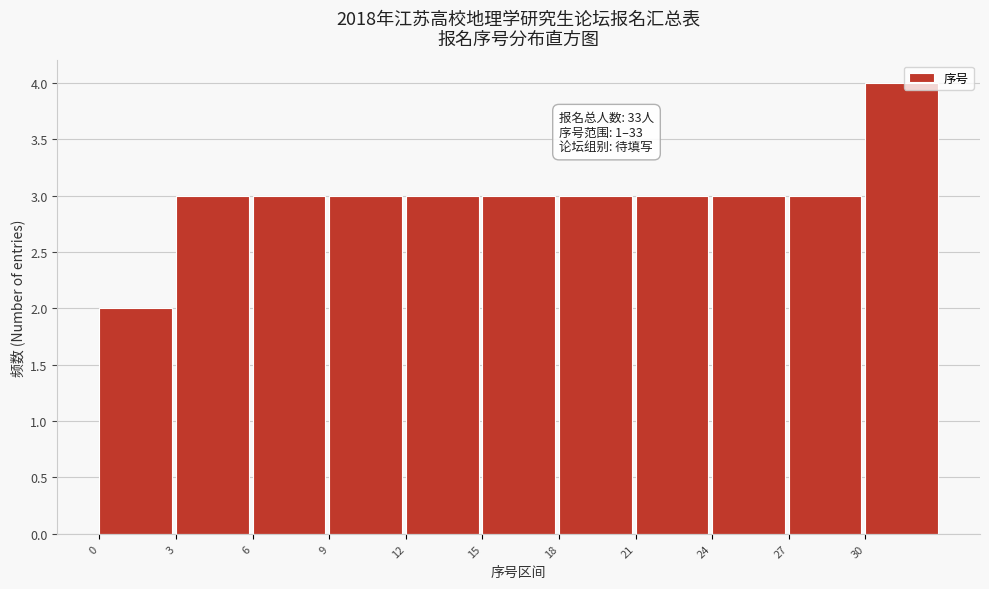

Which range on the x-axis has the tallest bar?

30 to 33